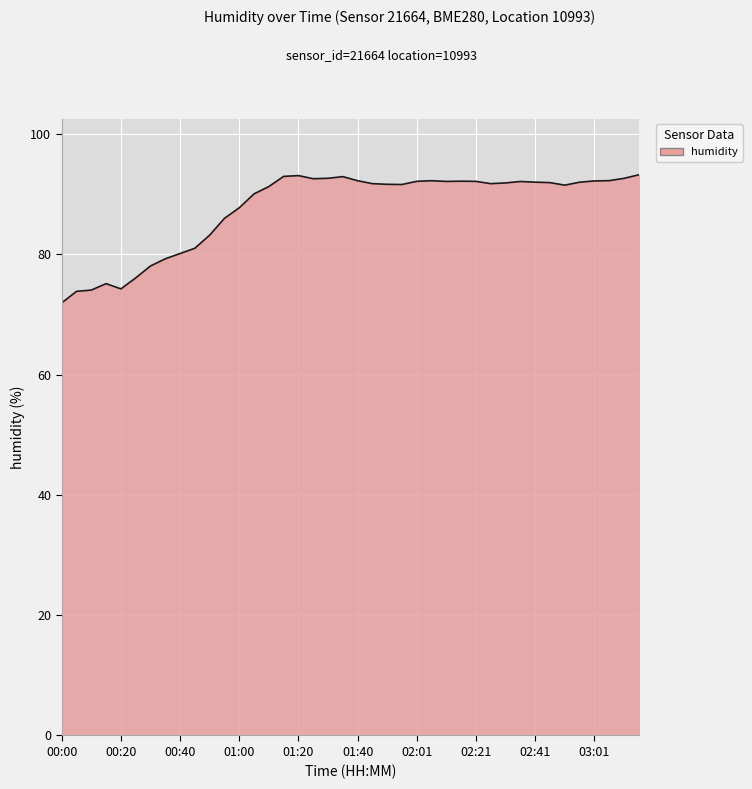

What is the minimum value shown in the chart?

72.0